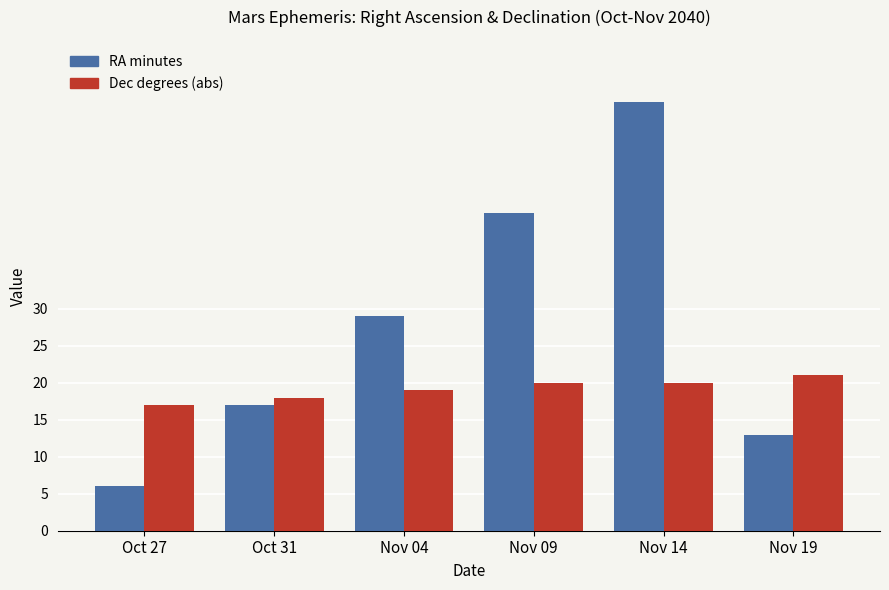

Which series has the largest total across all categories?

RA minutes